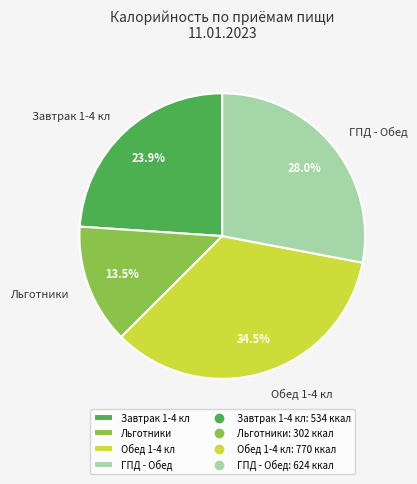

Which slice is the smallest?

Льготники